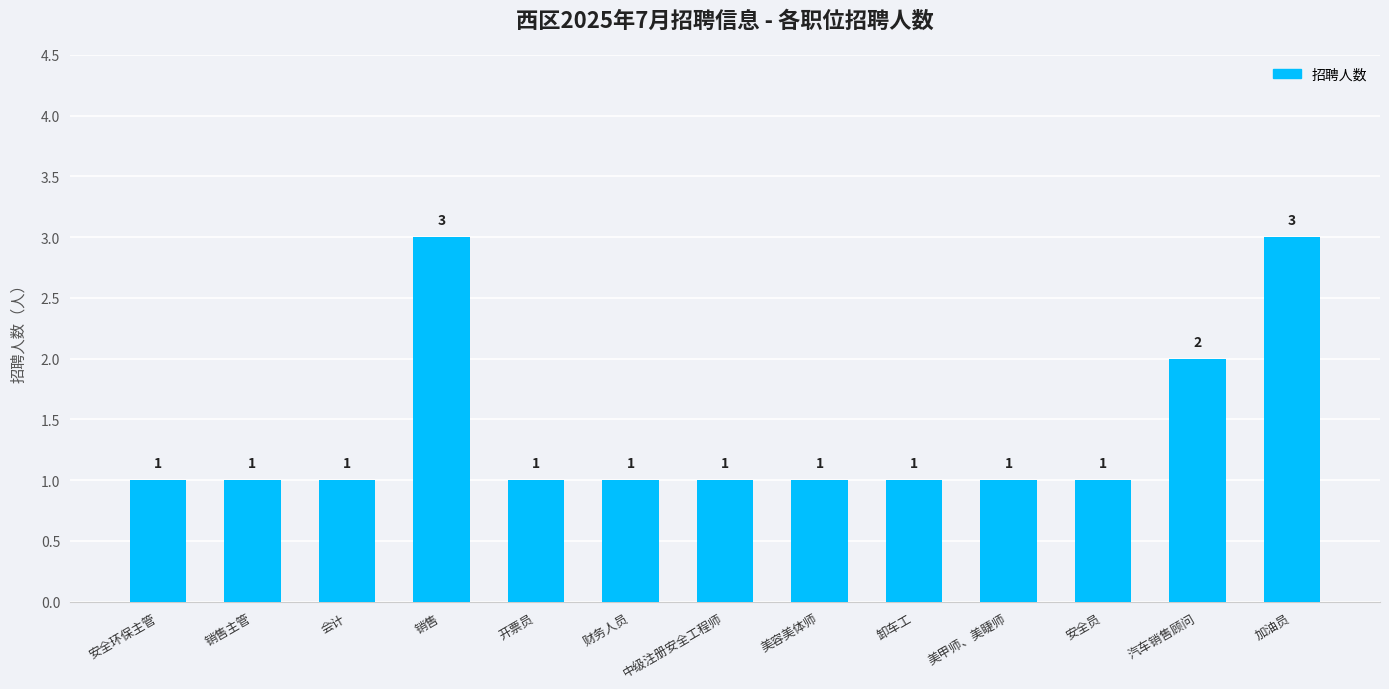

Count the number of categories in the chart.

13